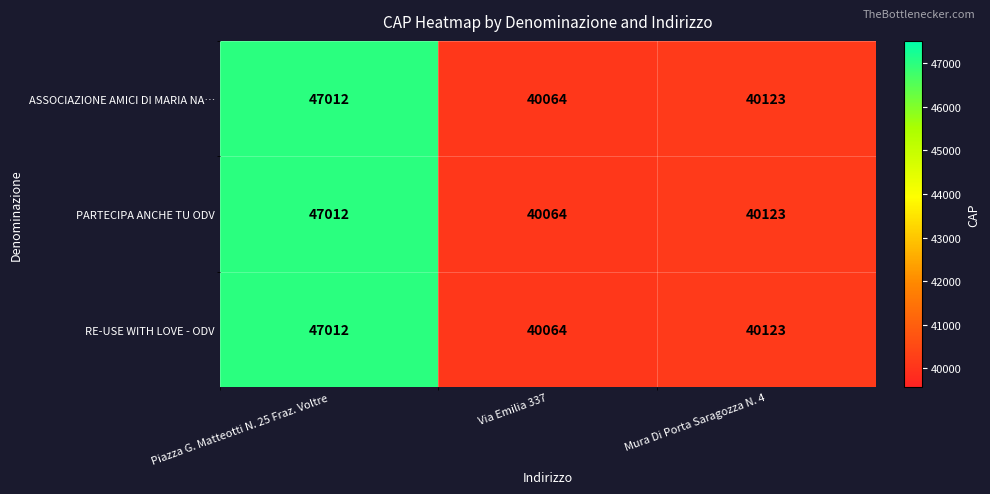

True or false: RE-USE WITH LOVE - ODV has a value of 40123 at Mura Di Porta Saragozza N. 4.

True